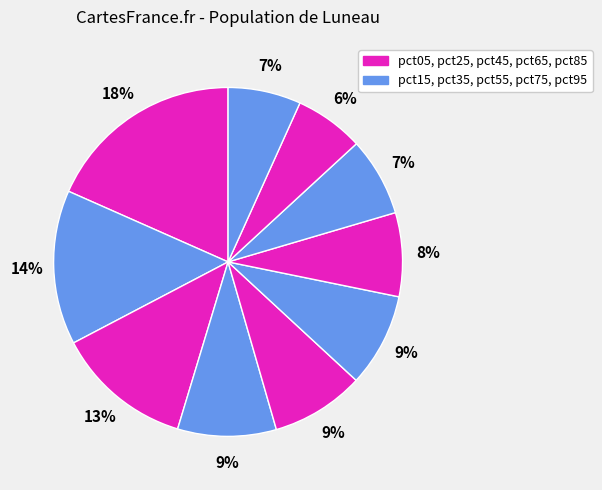

How many slices are in this pie chart?

10